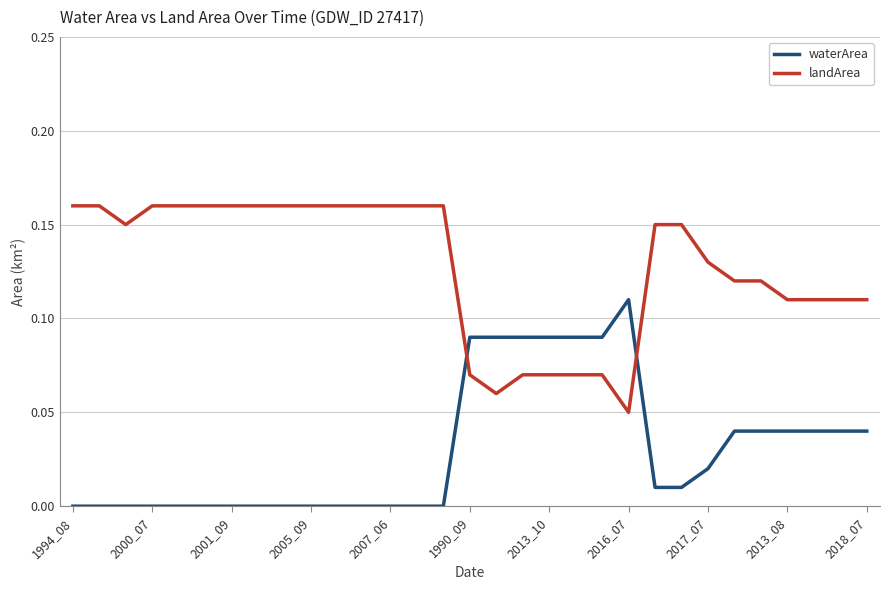

Which series has the largest total across all categories?

landArea